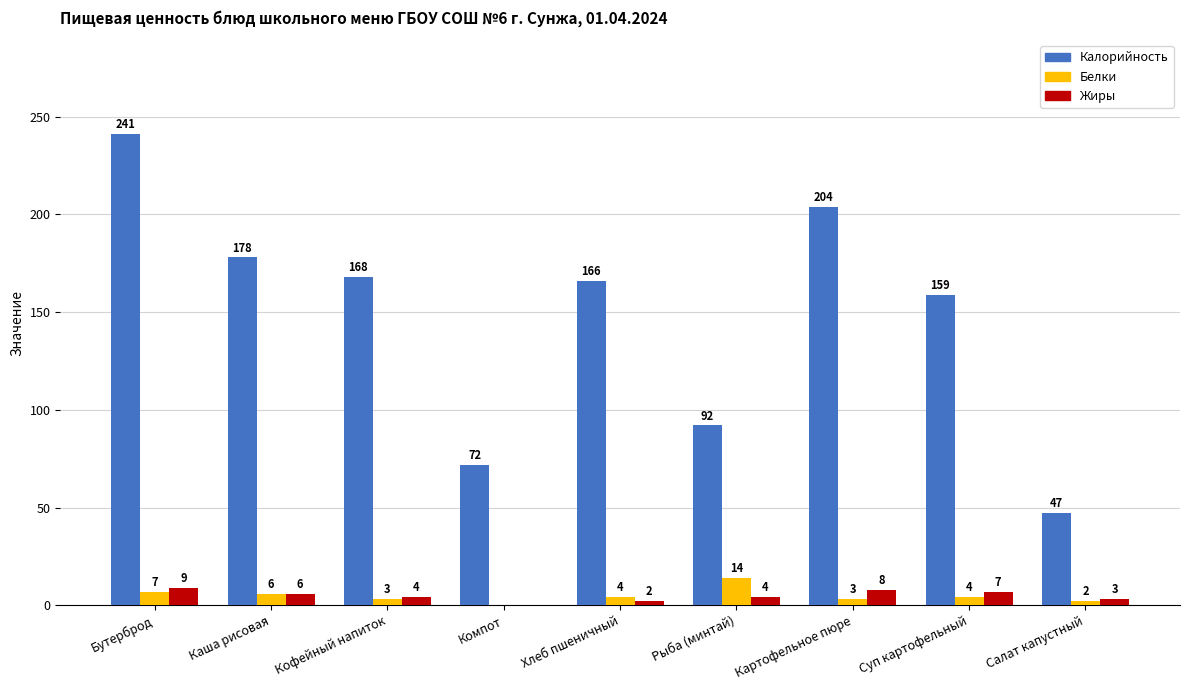

How many data points does each series have?

9